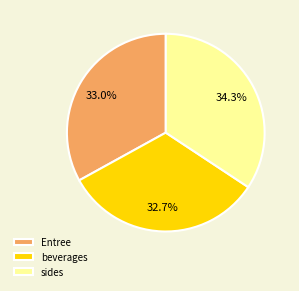

To the nearest percent, what is the difference between the largest and smallest slice percentages?

2%